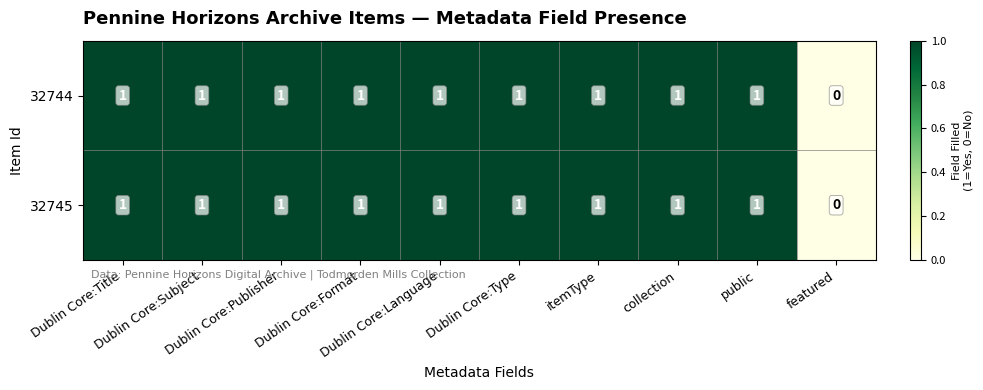

Count the 32744 values in the range 1 to 2.

9